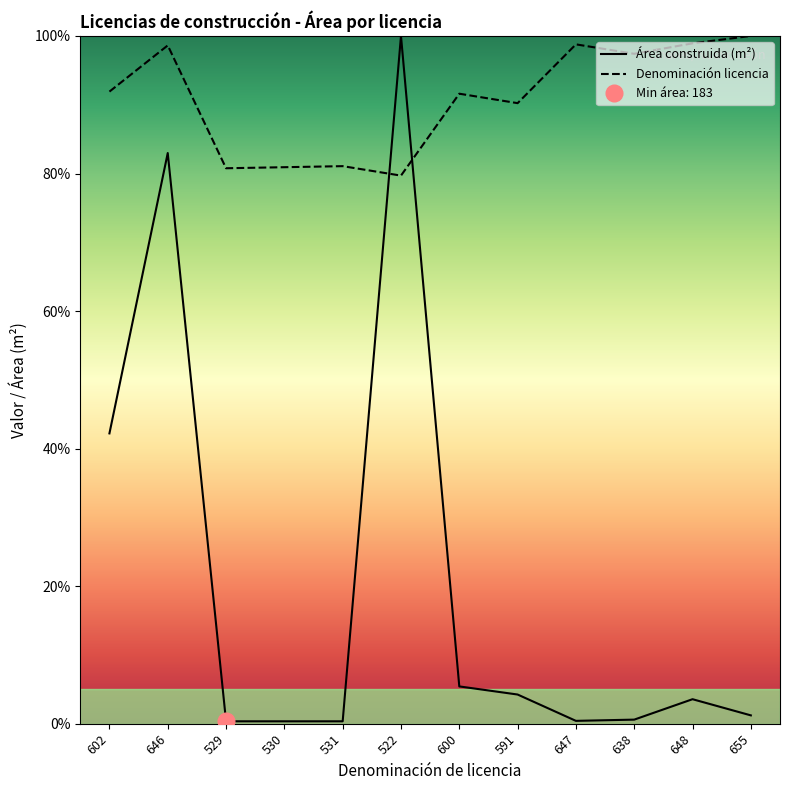

At which category does Denominación y/o tipo de licencia reach its first local peak?

646